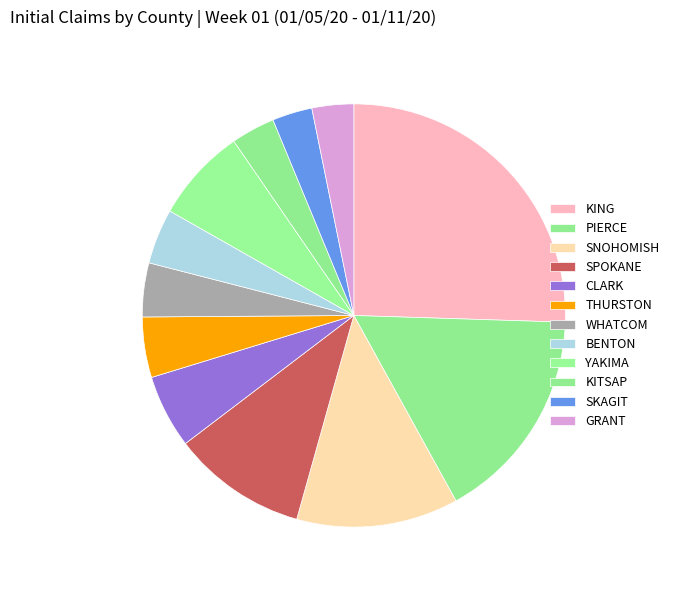

Which category has the biggest portion of the pie?

KING